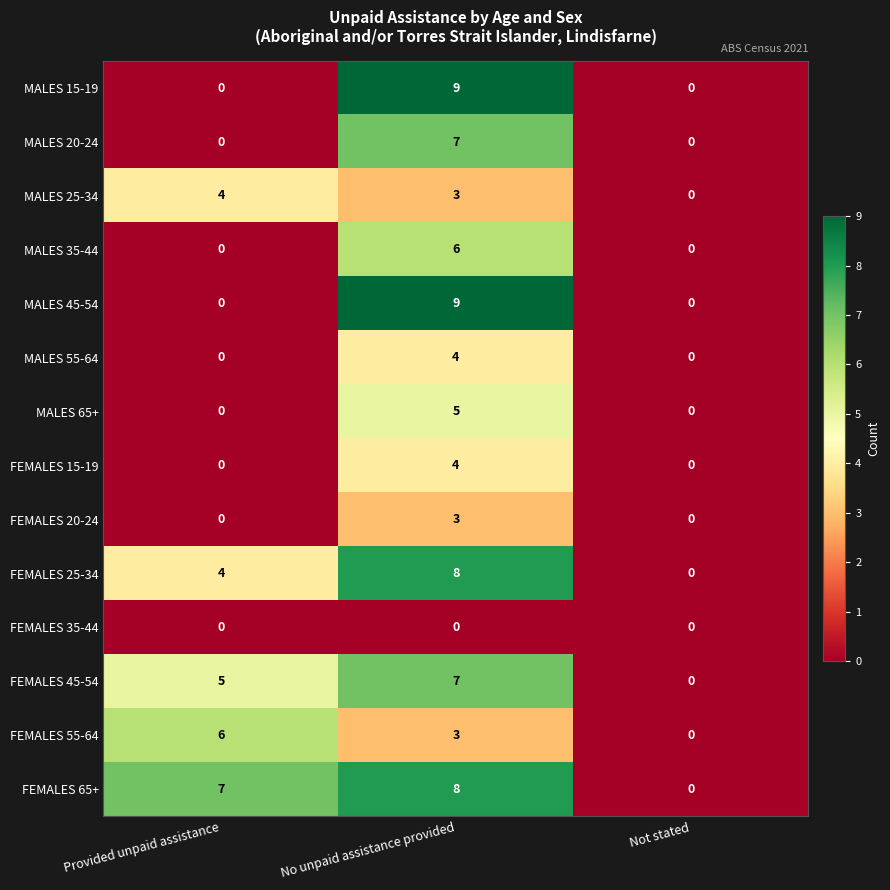

At which category is the sum across all series the highest?

No unpaid assistance provided